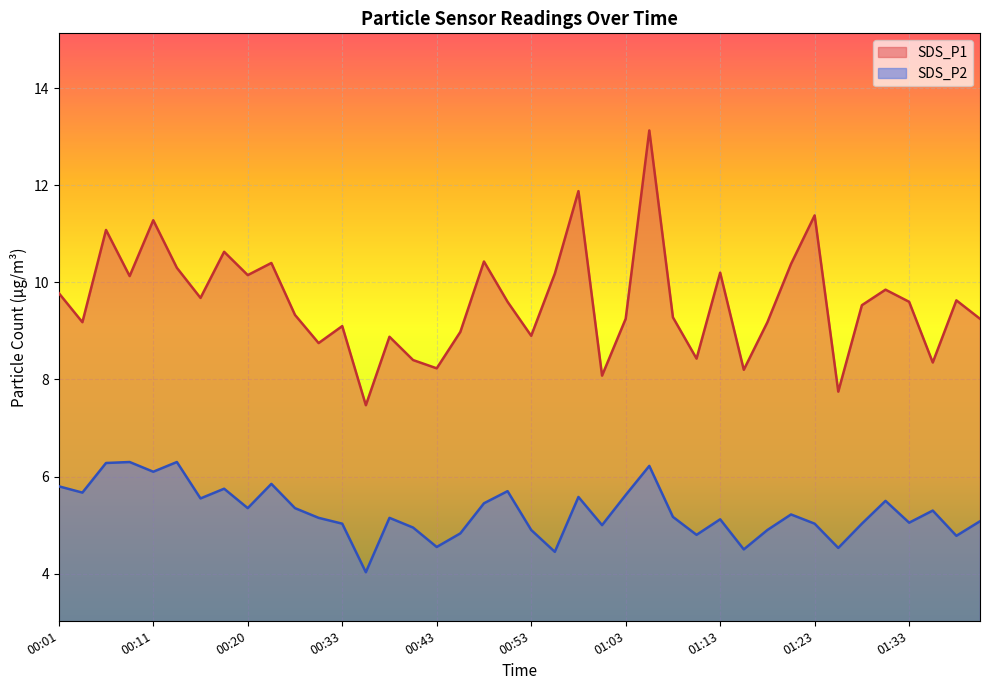

In SDS_P2, how many points are higher than both neighbors (excluding endpoints)?

12